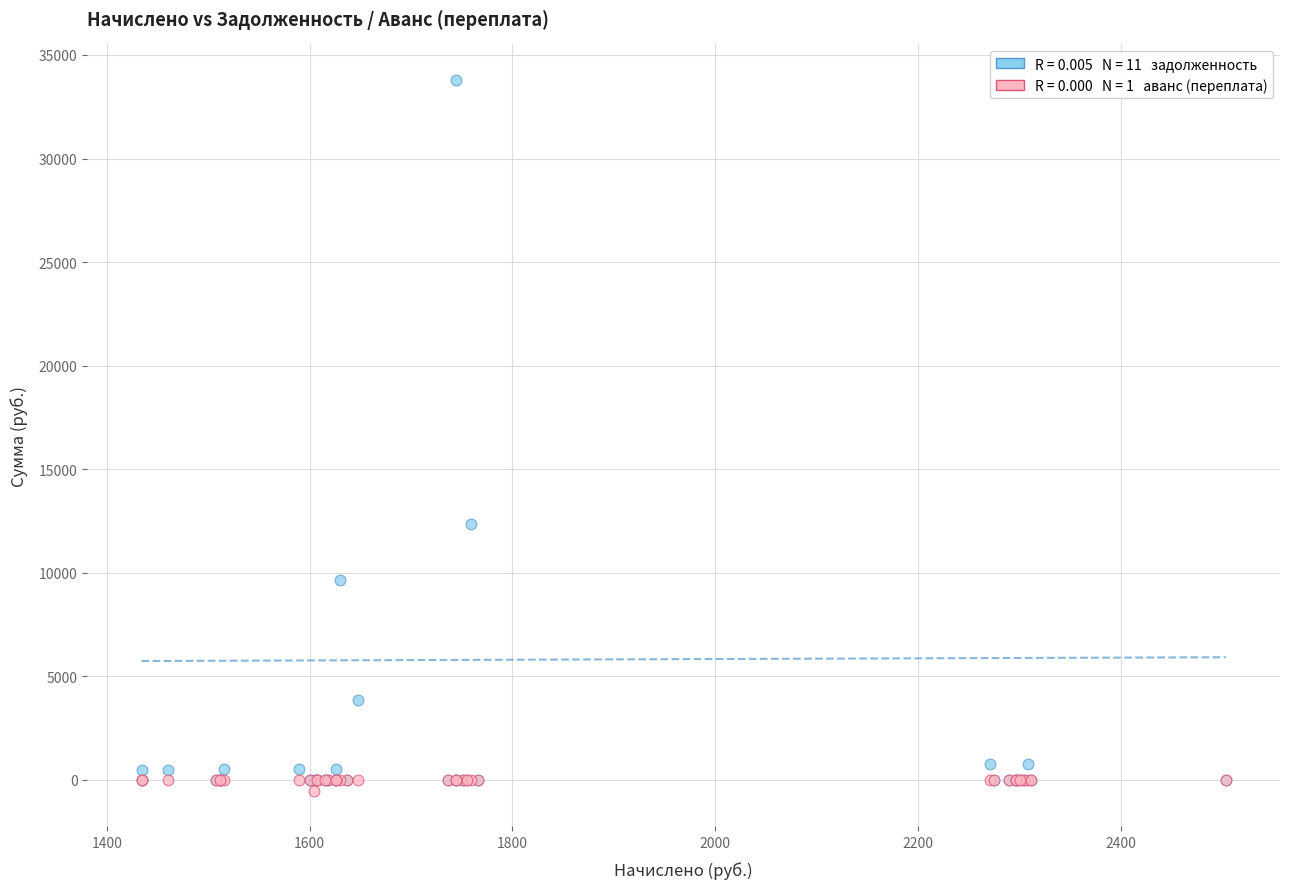

Across all series, what Y value is closest to 16632?

12350.7